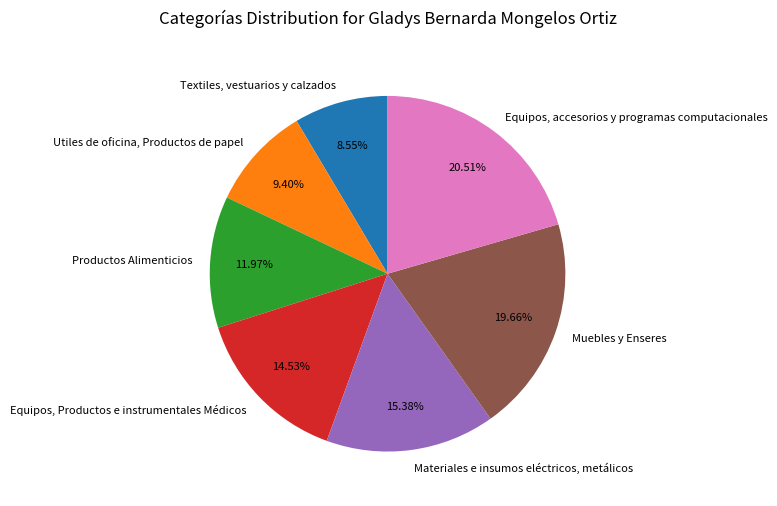

How many segments does this pie chart have?

7